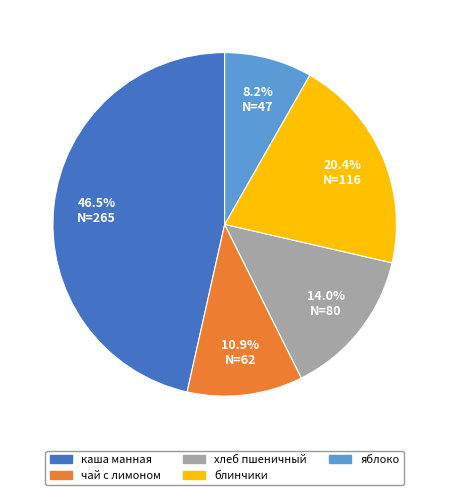

Does any single category account for the majority?

No